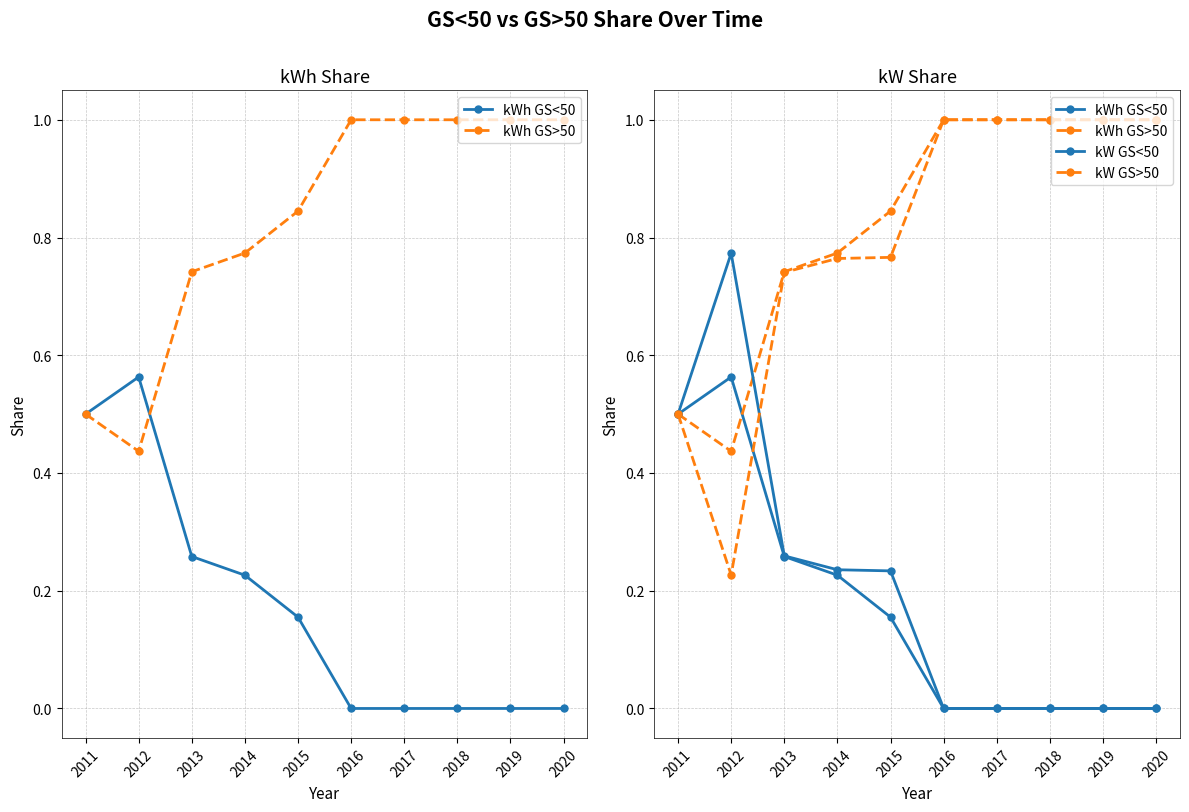

What are all the series names shown in the legend?

kWh GS<50, kWh GS>50, kW GS<50, kW GS>50